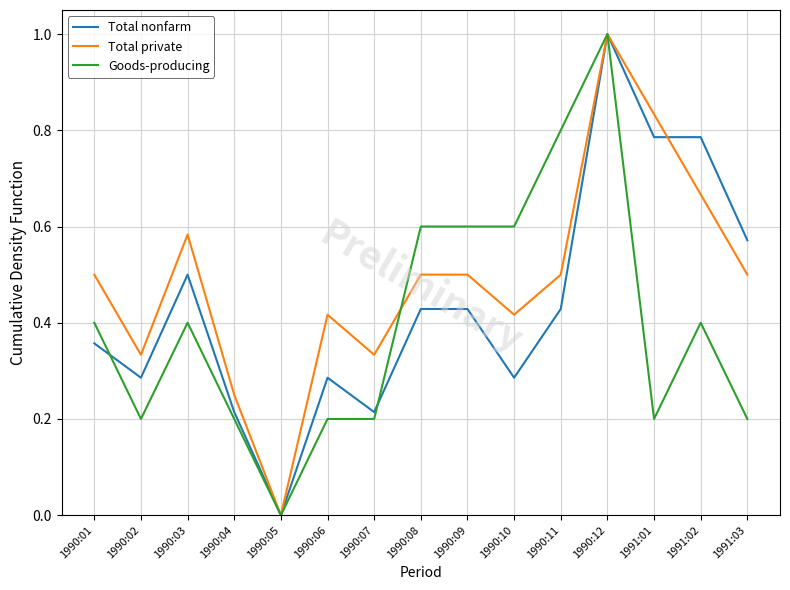

What is the sum of all Total private values?

7.3